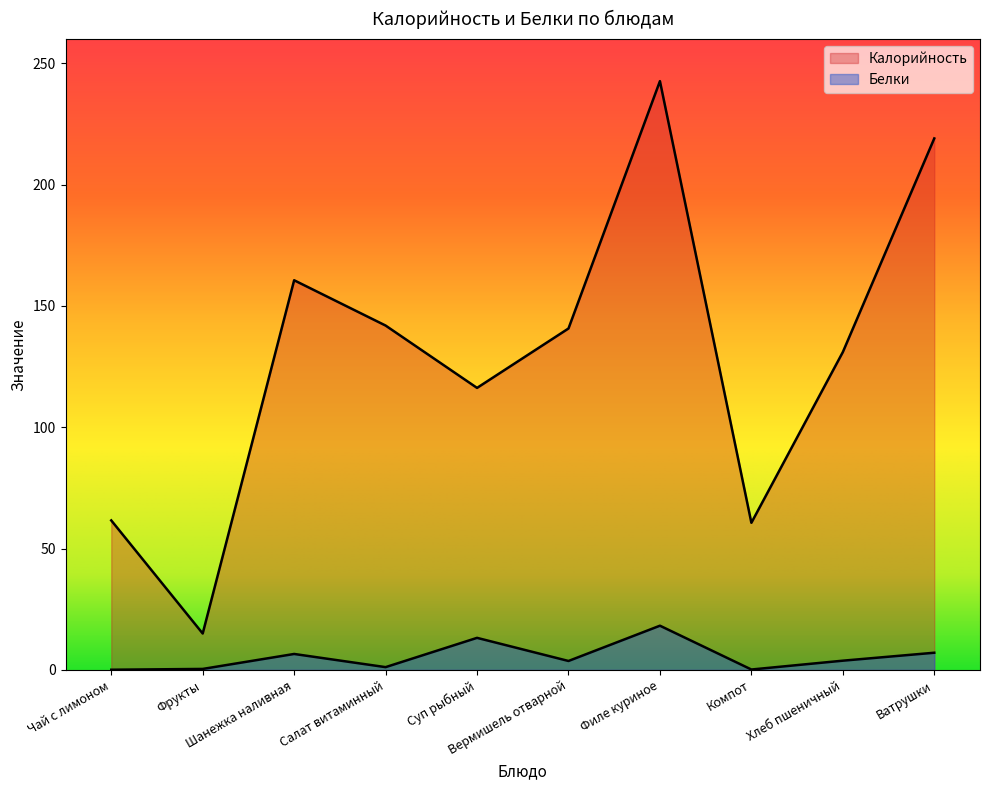

The value of Белки at Чай с лимоном is 0.1. True or false?

False